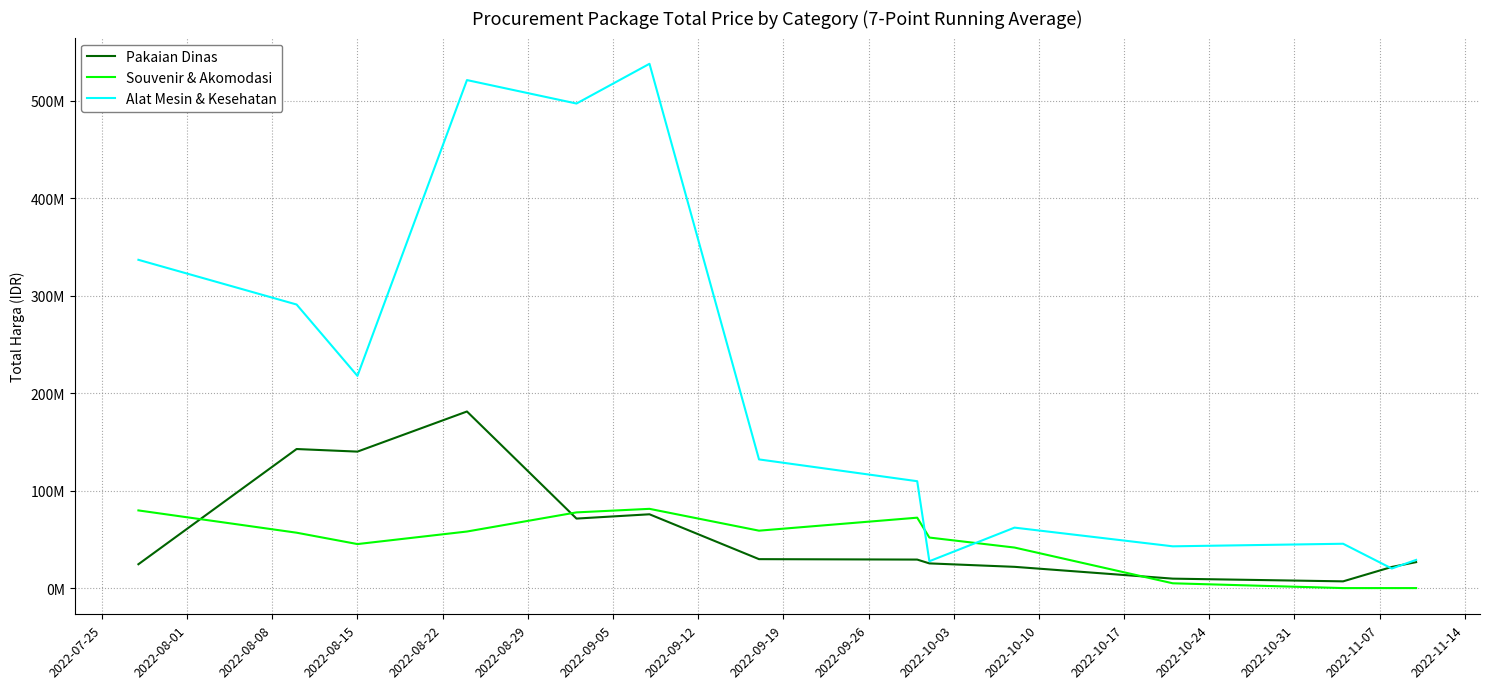

What are all the series names shown in the legend?

Pakaian Dinas, Souvenir & Akomodasi, Alat Mesin & Kesehatan